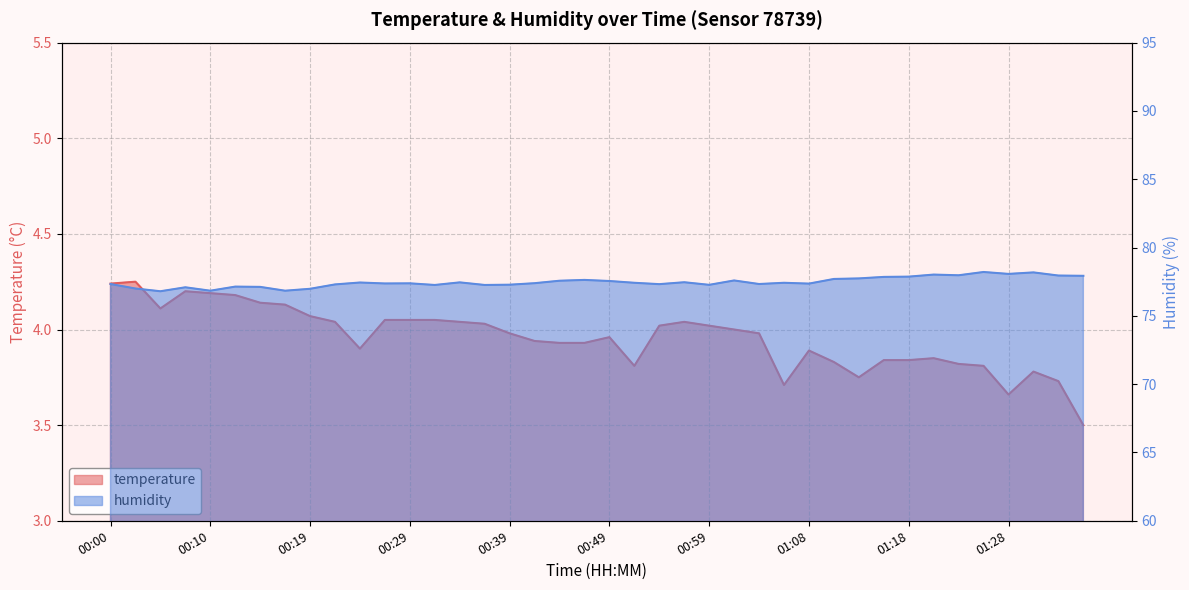

At which category is the sum across all series the highest?

01:26